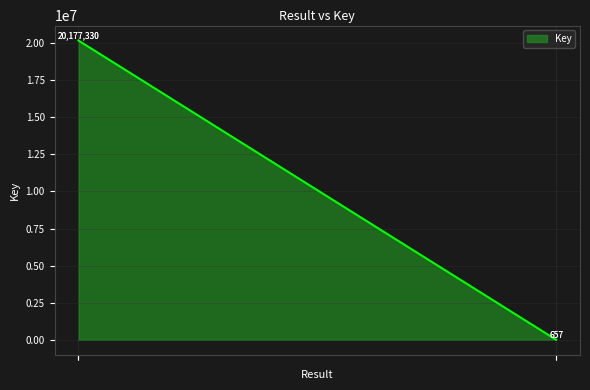

True or false: the data has more than 0 interior local peaks.

False